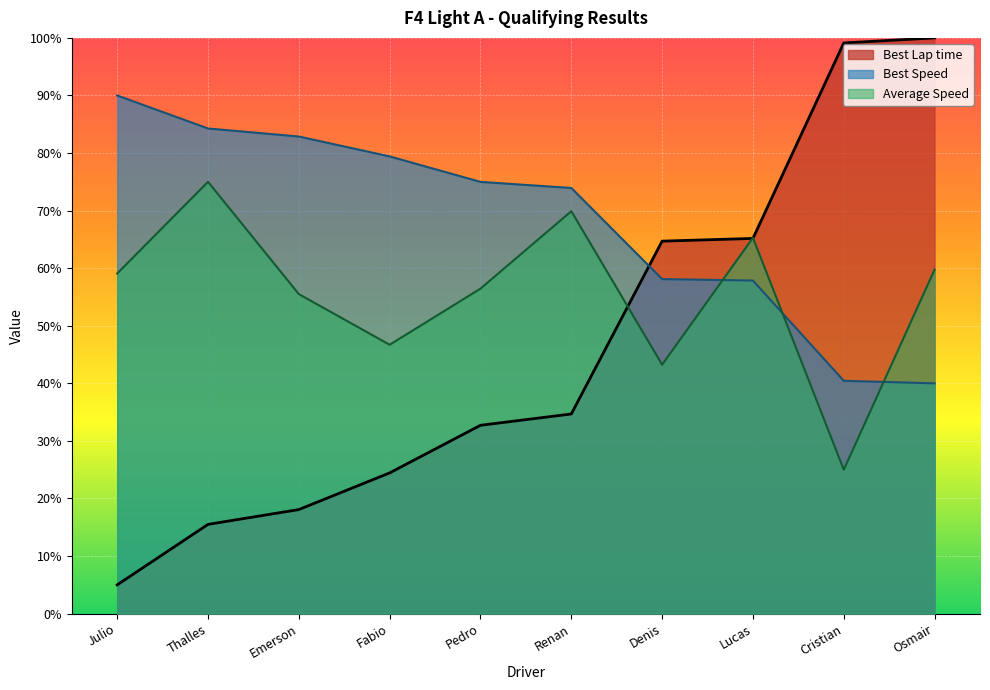

What is the total value across all series at Pedro?

164.2